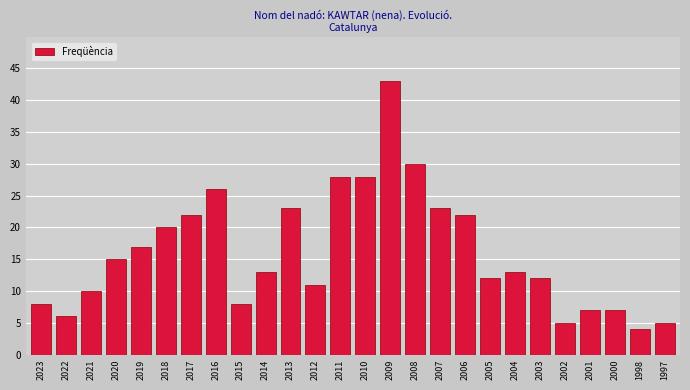

Reading left to right, transcribe all the data shown in this chart.

8	6	10	15	17	20	22	26	8	13	23	11	28	28	43	30	23	22	12	13	12	5	7	7	4	5